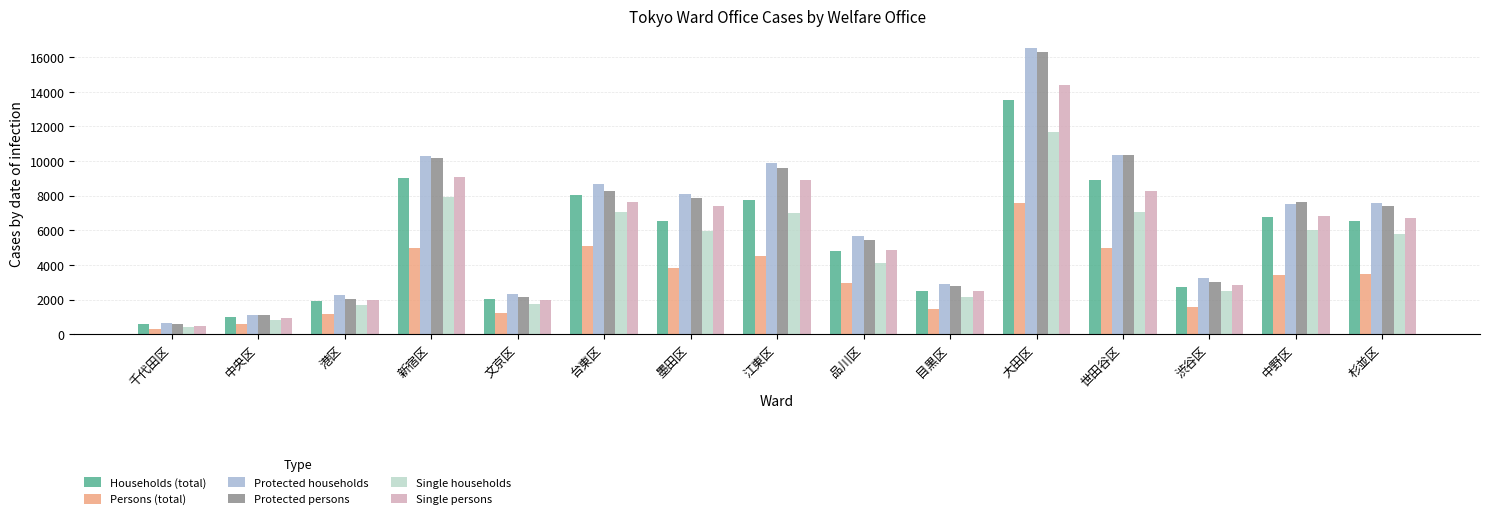

The Protected persons series shows 1119 at 中央区. True or false?

True